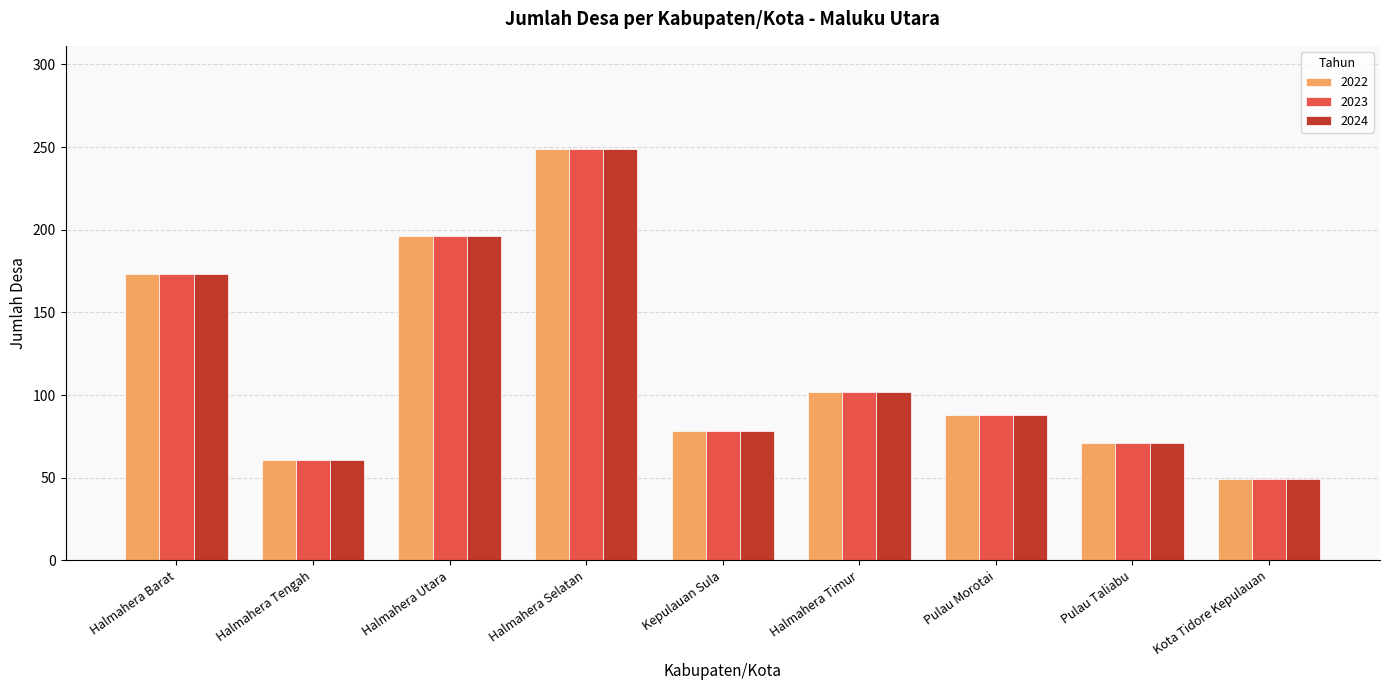

What is the label of the 5th bar from the left?

Kepulauan Sula